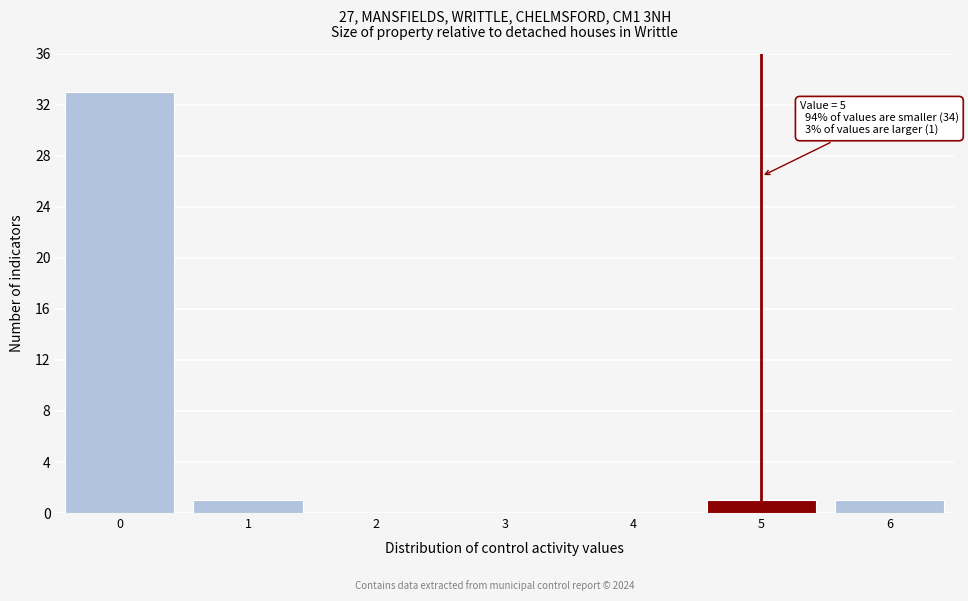

Reading left to right, list all the values displayed in this chart.

0=33	1=1	2=0	3=0	4=0	5=1	6=1